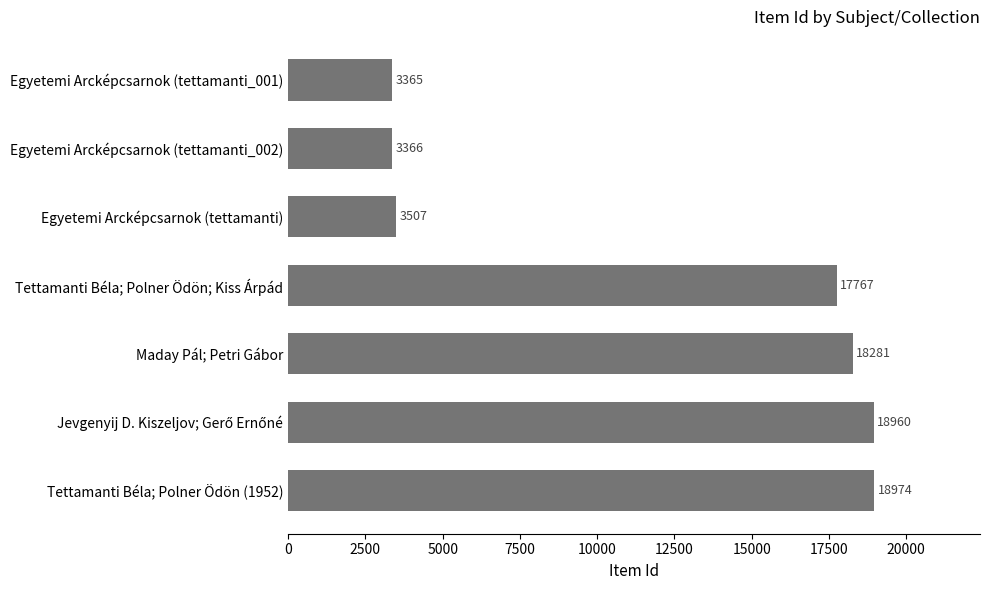

At which label is the value closest to 11169?

Tettamanti Béla; Polner Ödön; Kiss Árpád